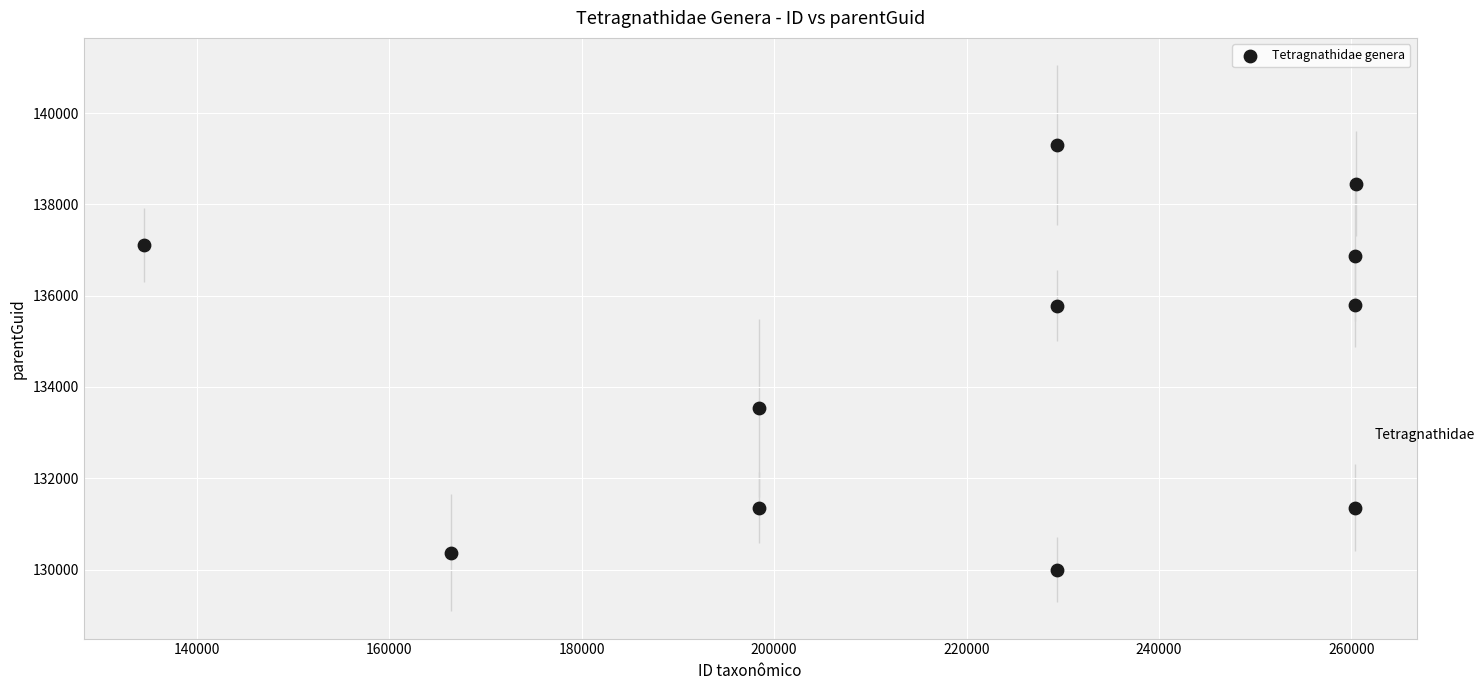

What is the range of Y values (max minus min)?

9301.3